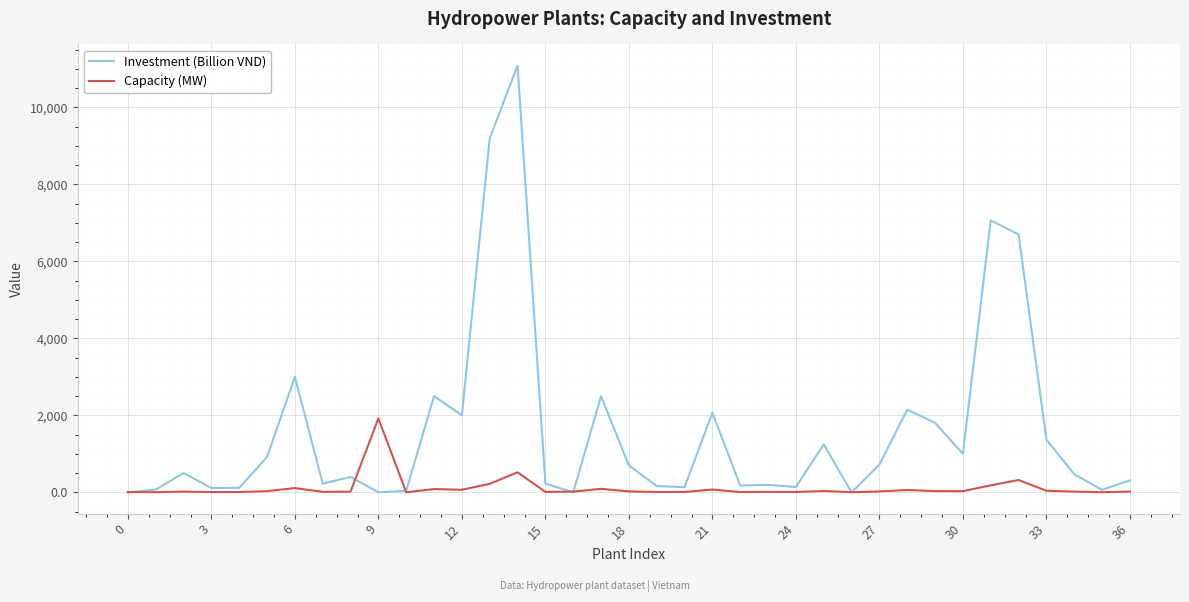

Which series has the widest spread of values?

Investment (Billion VND)